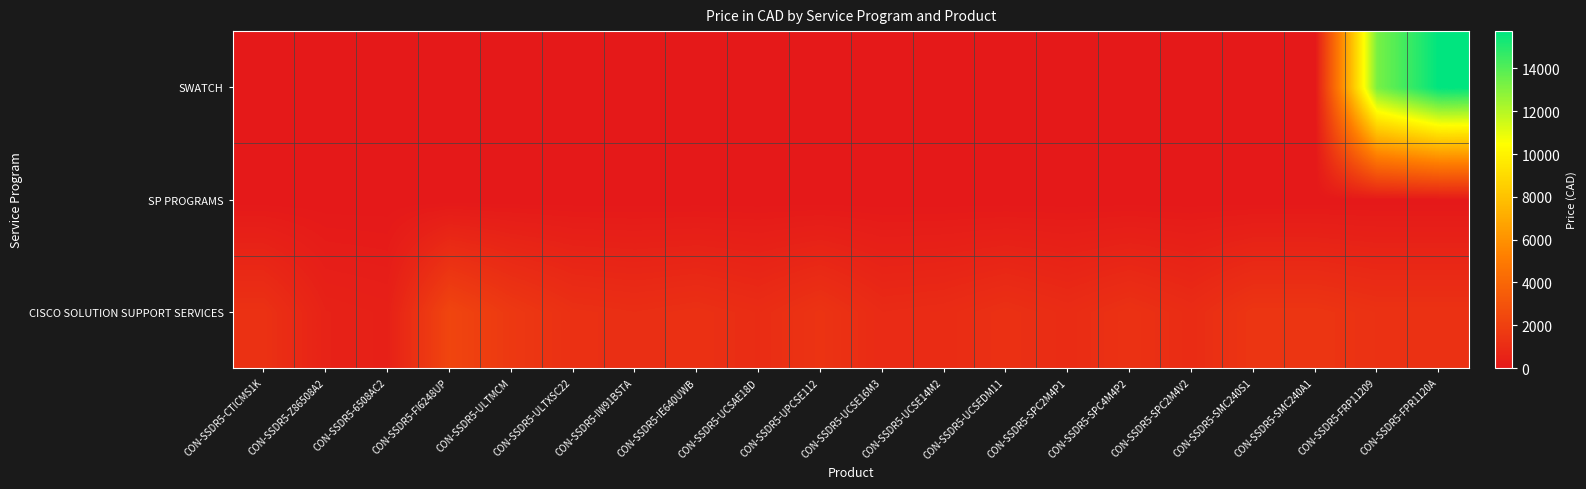

List the series in order of their peak value, highest first.

SWATCH, CISCO SOLUTION SUPPORT SERVICES, SP PROGRAMS